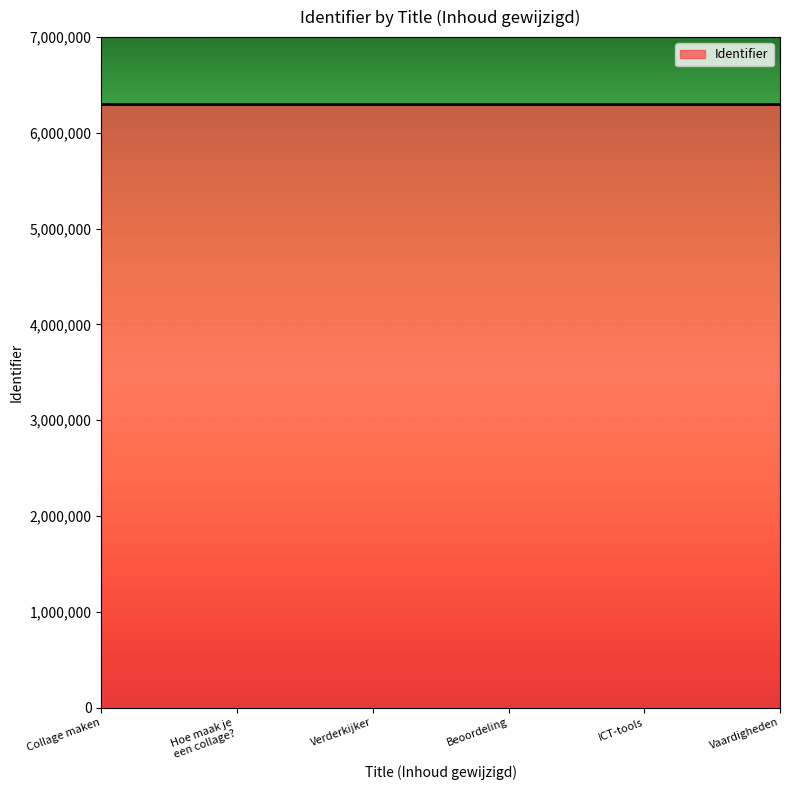

Approximately how many times larger is the value at Vaardigheden compared to Collage maken?

1.0